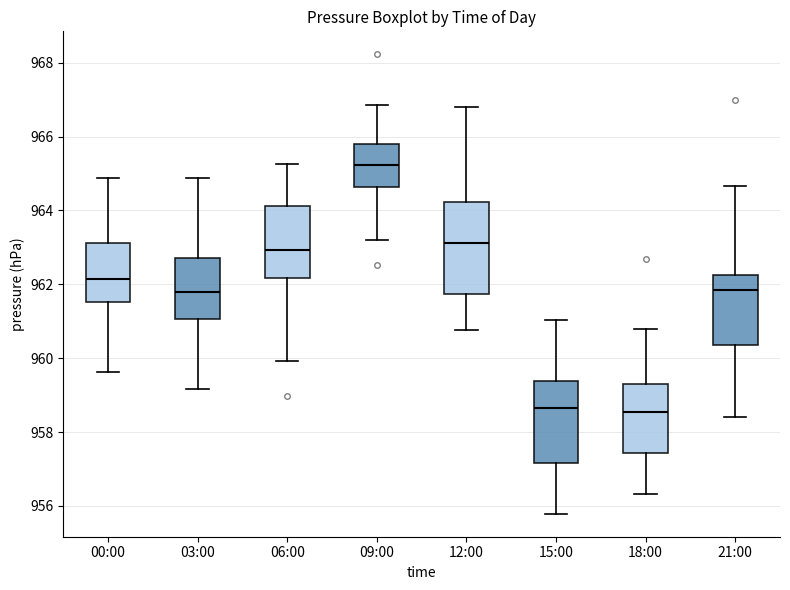

Where does the lower whisker of the box for 21:00 end on the y-axis? The values are not printed on the chart, so give them approximately, as read against the axis.

958.4